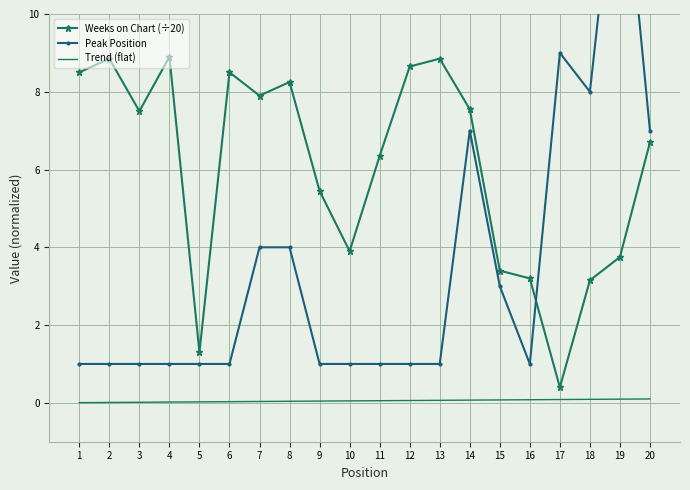

Which category has the lowest value across all series?

1